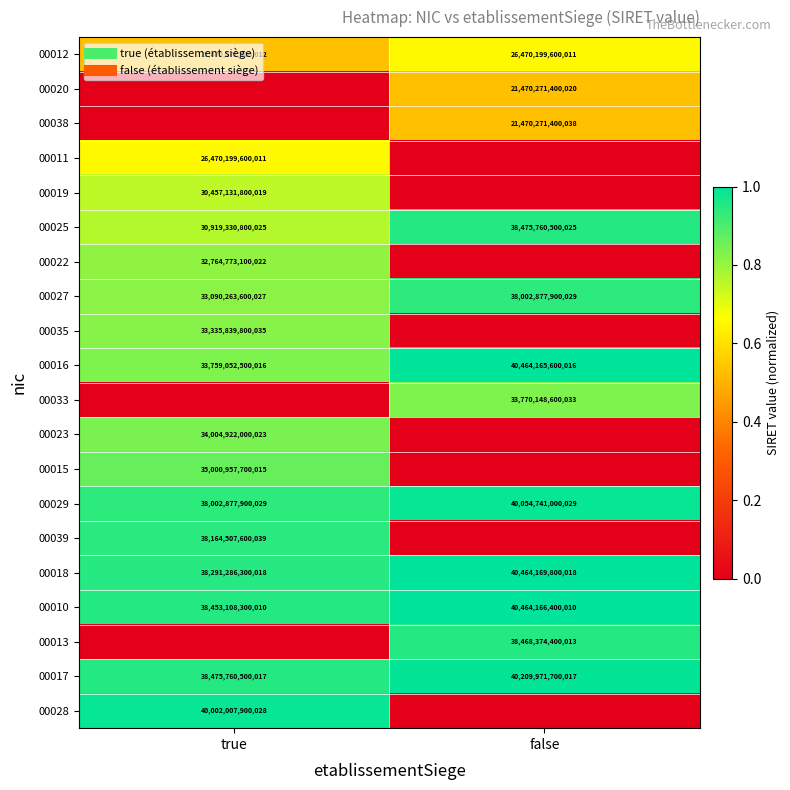

Rank the categories by 00012 value from lowest to highest.

true, false